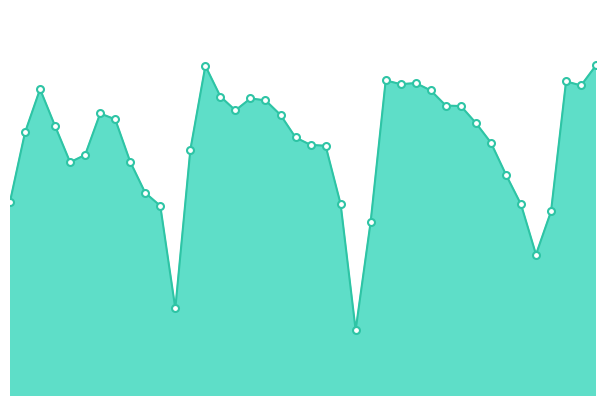

How many lines are shown in the chart?

1